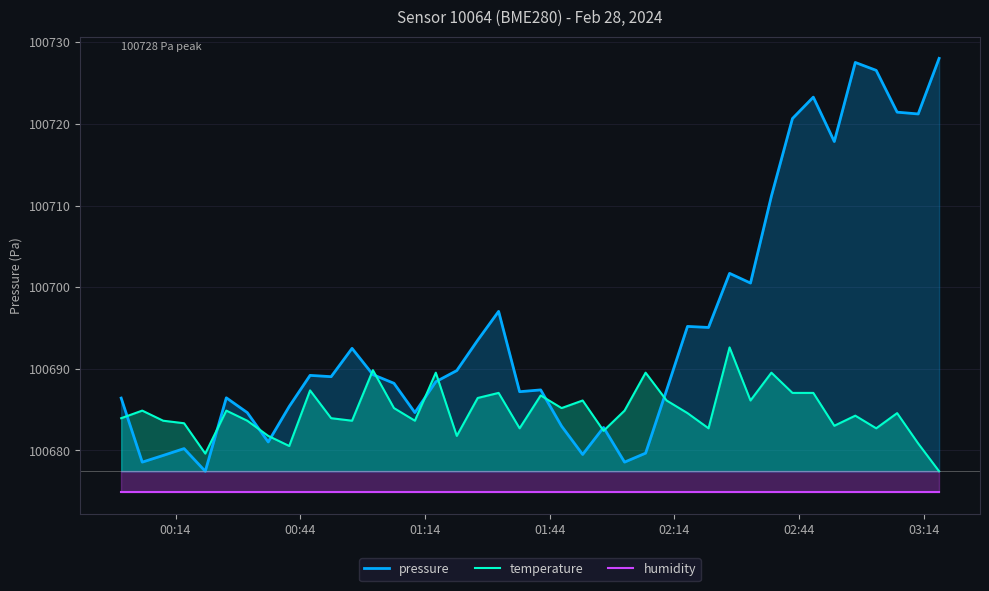

What are all the series names shown in the legend?

pressure, temperature, humidity